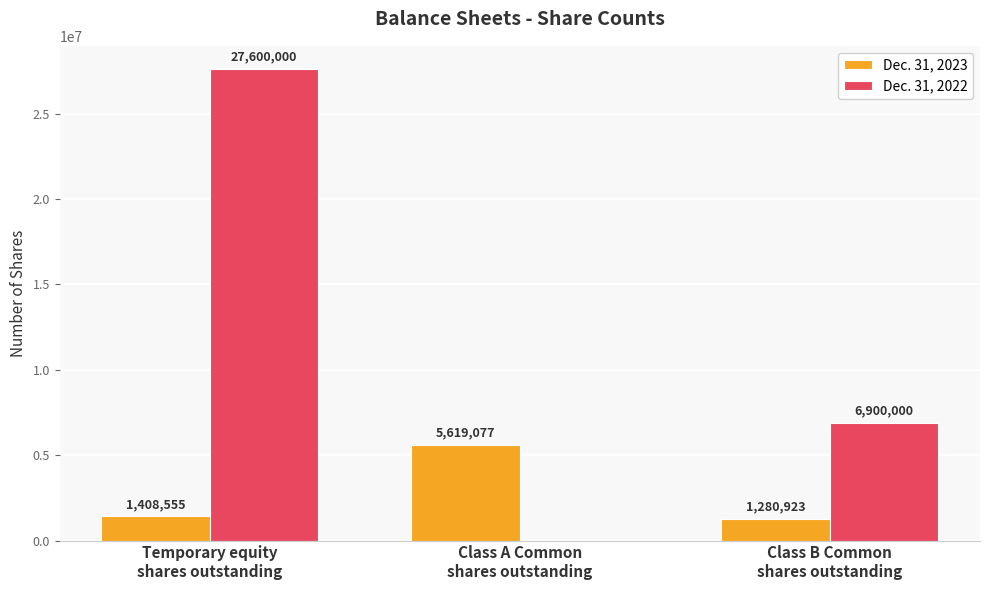

Which series has the largest total across all categories?

Dec. 31, 2022